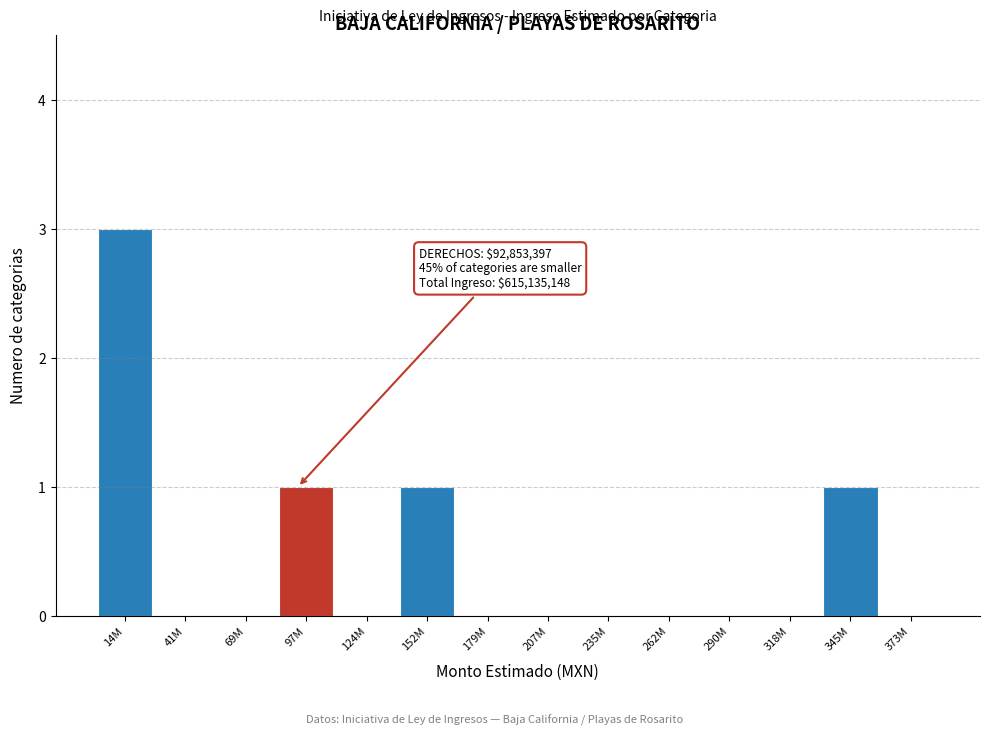

True or false: the data shows 0 at 179M.

True